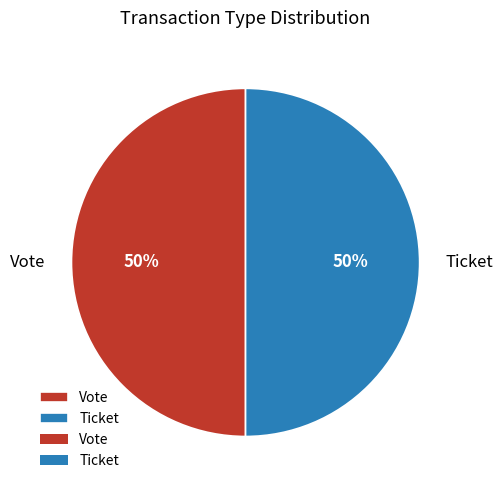

Count the number of slices in the pie.

2